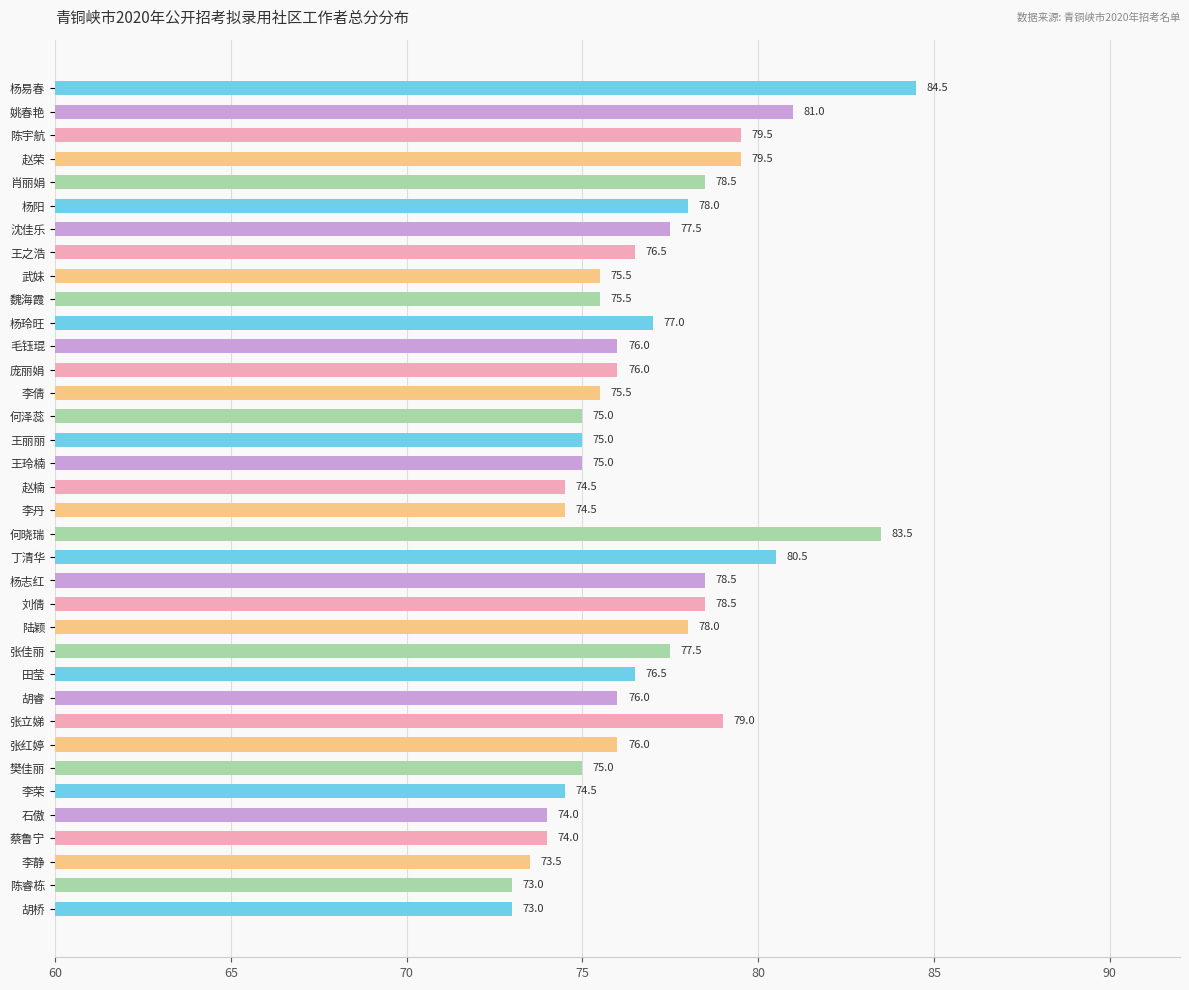

Reading top to bottom, transcribe all the data shown in this chart.

杨易春=84.5	姚春艳=81.0	陈宇航=79.5	赵荣=79.5	肖丽娟=78.5	杨阳=78.0	沈佳乐=77.5	王之浩=76.5	武妹=75.5	魏海霞=75.5	杨玲旺=77.0	毛钰琨=76.0	庞丽娟=76.0	李倩=75.5	何泽蕊=75.0	王丽丽=75.0	王玲楠=75.0	赵楠=74.5	李丹=74.5	何晓瑞=83.5	丁清华=80.5	杨志红=78.5	刘倩=78.5	陆颖=78.0	张佳丽=77.5	田莹=76.5	胡睿=76.0	张立娣=79.0	张红婷=76.0	樊佳丽=75.0	李荣=74.5	石傲=74.0	蔡鲁宁=74.0	李静=73.5	陈睿栋=73.0	胡桥=73.0